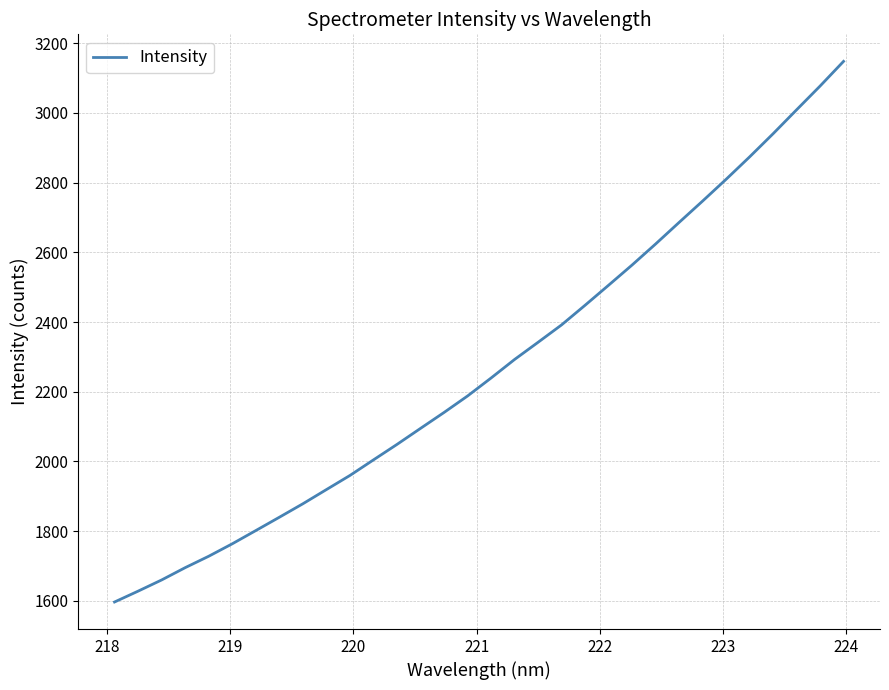

What is the greatest value displayed?

3148.2